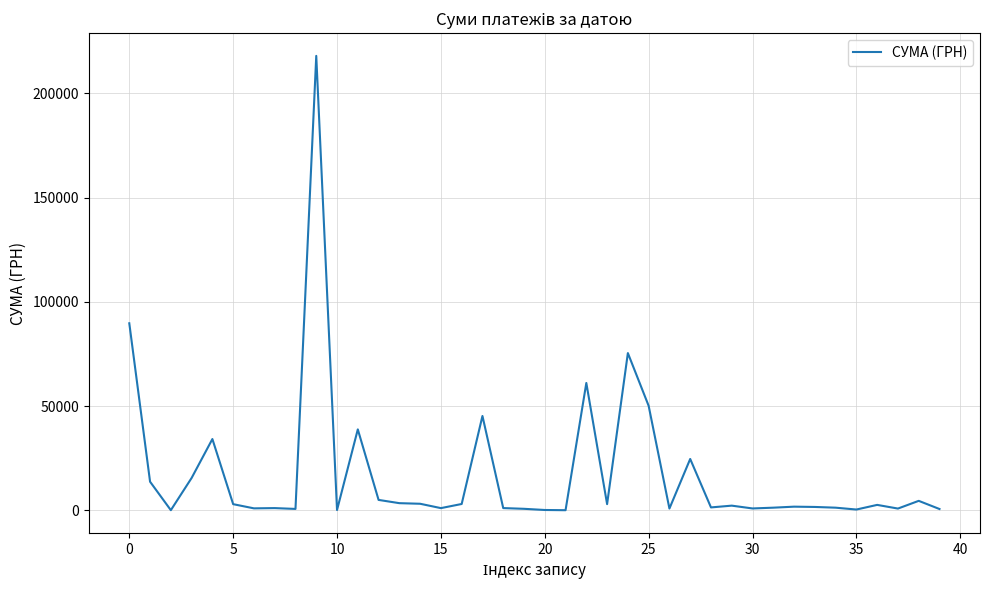

Is this an area chart (filled region under the line)?

No